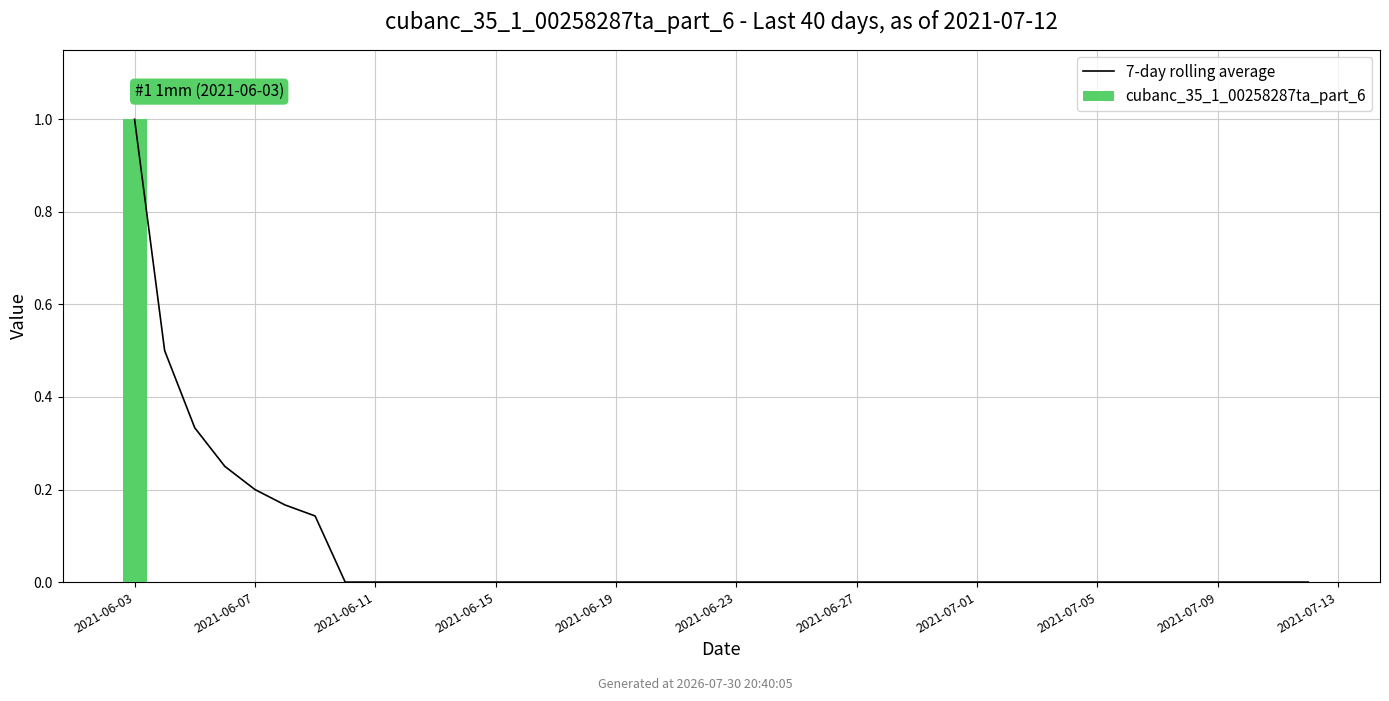

How many positive values does the cubanc_35_1_00258287ta_part_6 series have?

1